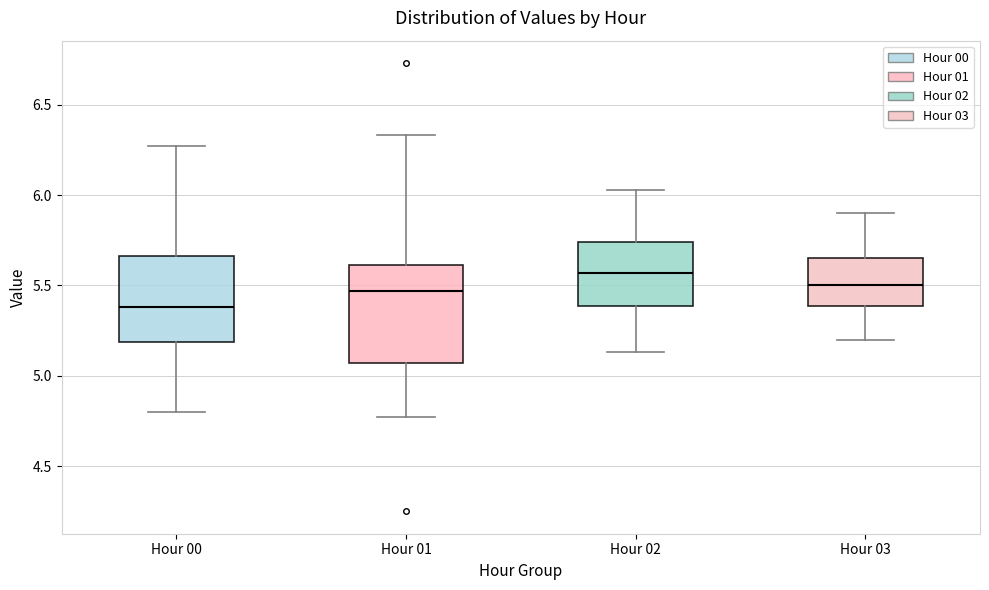

Where does the lower whisker of the box for Hour 02 end on the y-axis? The values are not printed on the chart, so give them approximately, as read against the axis.

5.15